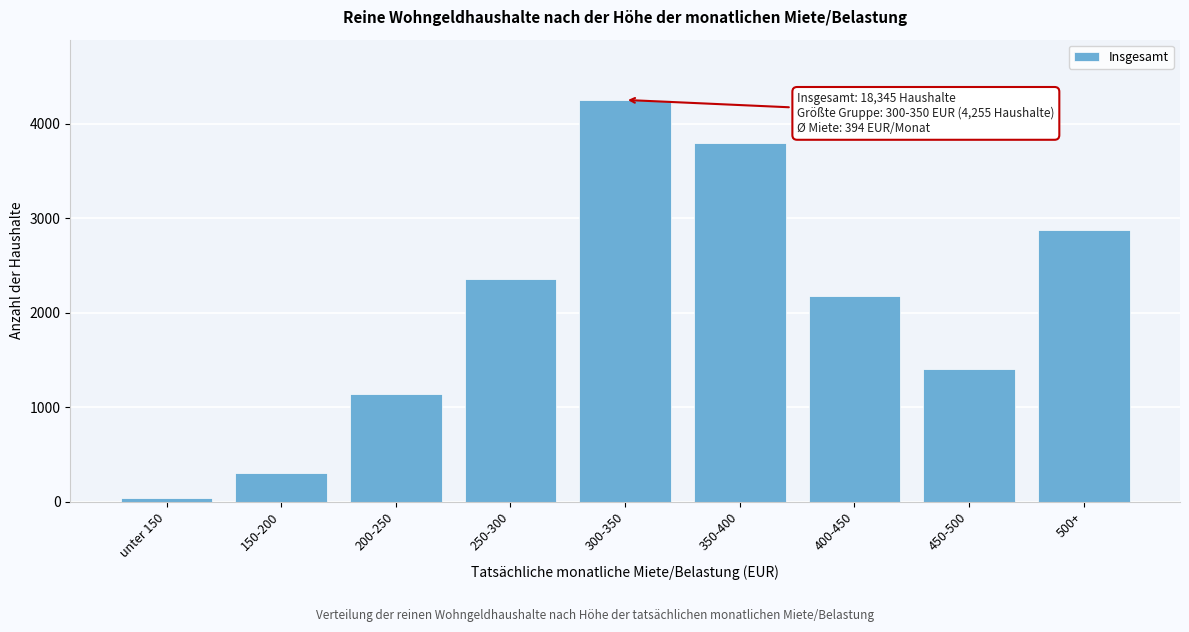

Reading left to right, what are all the values shown in this chart?

unter 150=35	150-200=300	200-250=1145	250-300=2355	300-350=4255	350-400=3800	400-450=2180	450-500=1400	500+=2875